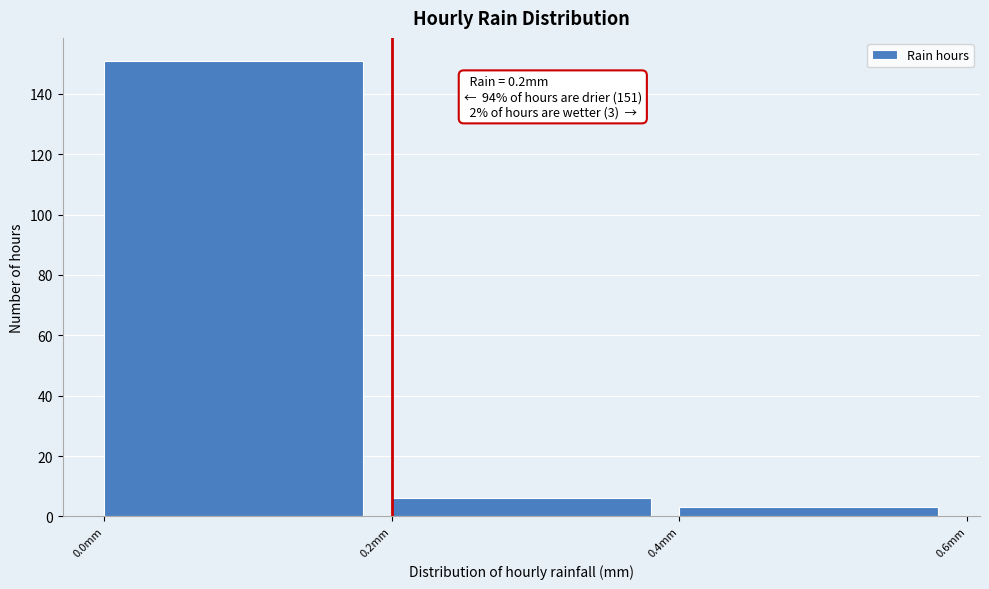

Which range on the x-axis has the tallest bar?

0.0 to 0.2